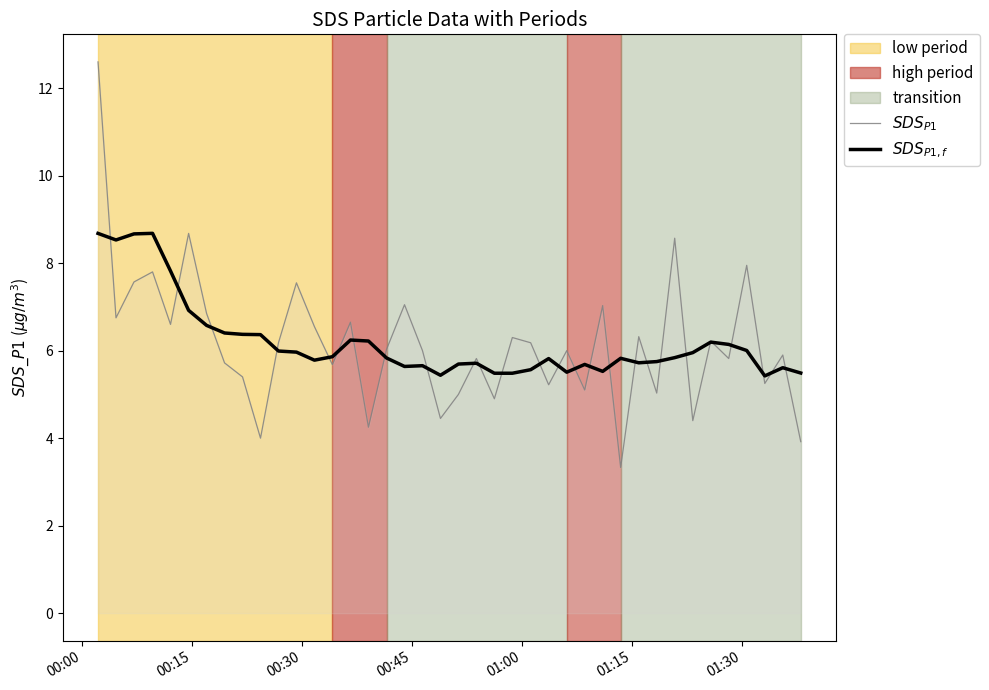

What is the minimum value shown in the chart?

3.3